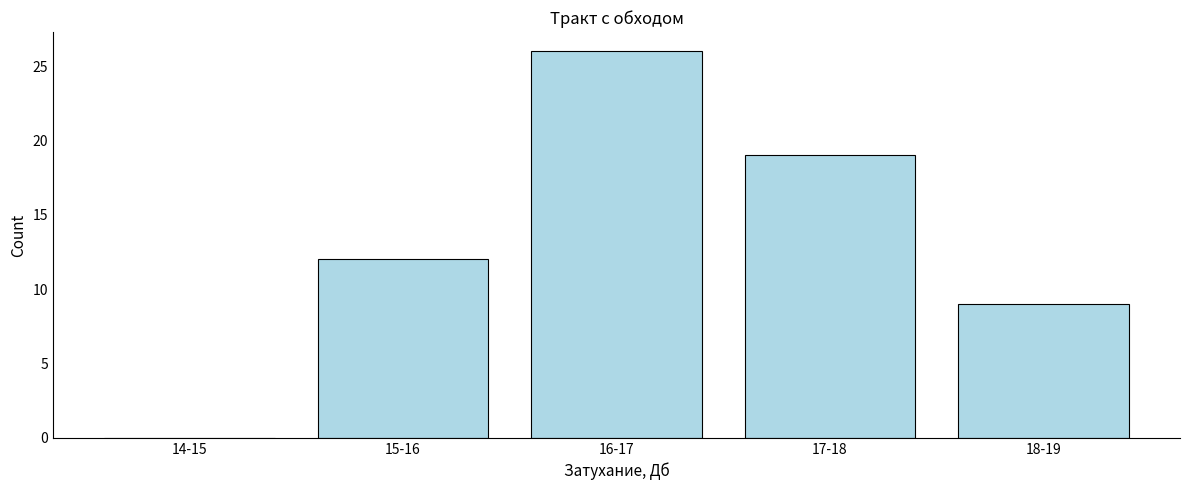

Reading left to right, extract all data points from this chart.

14-15=0	15-16=12	16-17=26	17-18=19	18-19=9